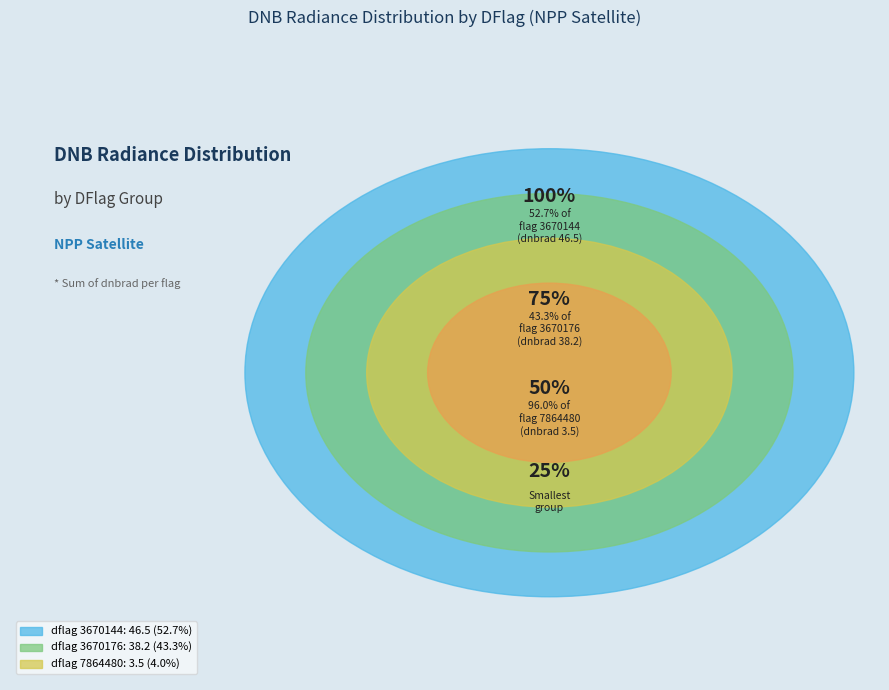

The 3670144 slice represents 34% of the pie. True or false?

False